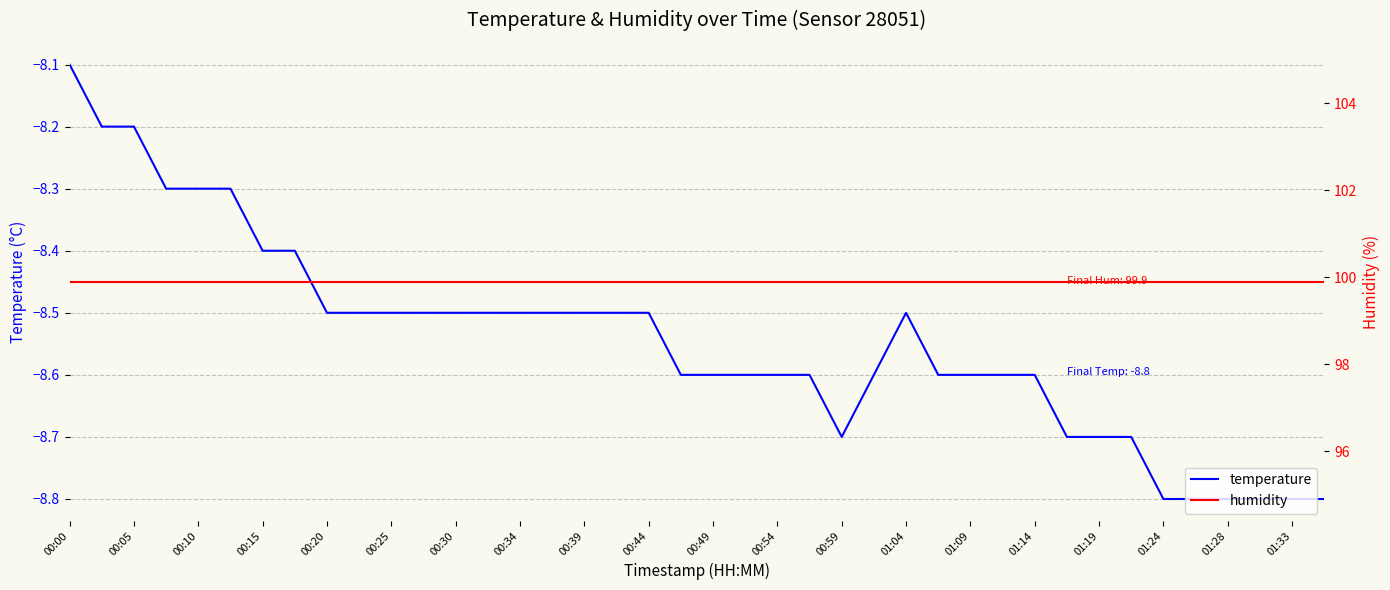

Which category has the highest value in the temperature series?

00:00